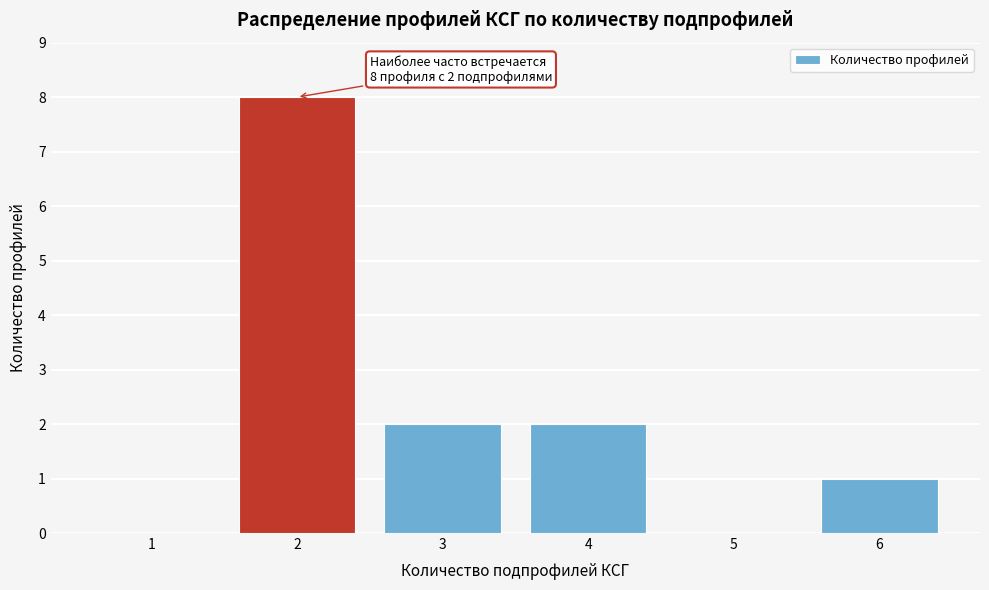

Reading right to left, extract all data points from this chart.

6=1	5=0	4=2	3=2	2=8	1=0